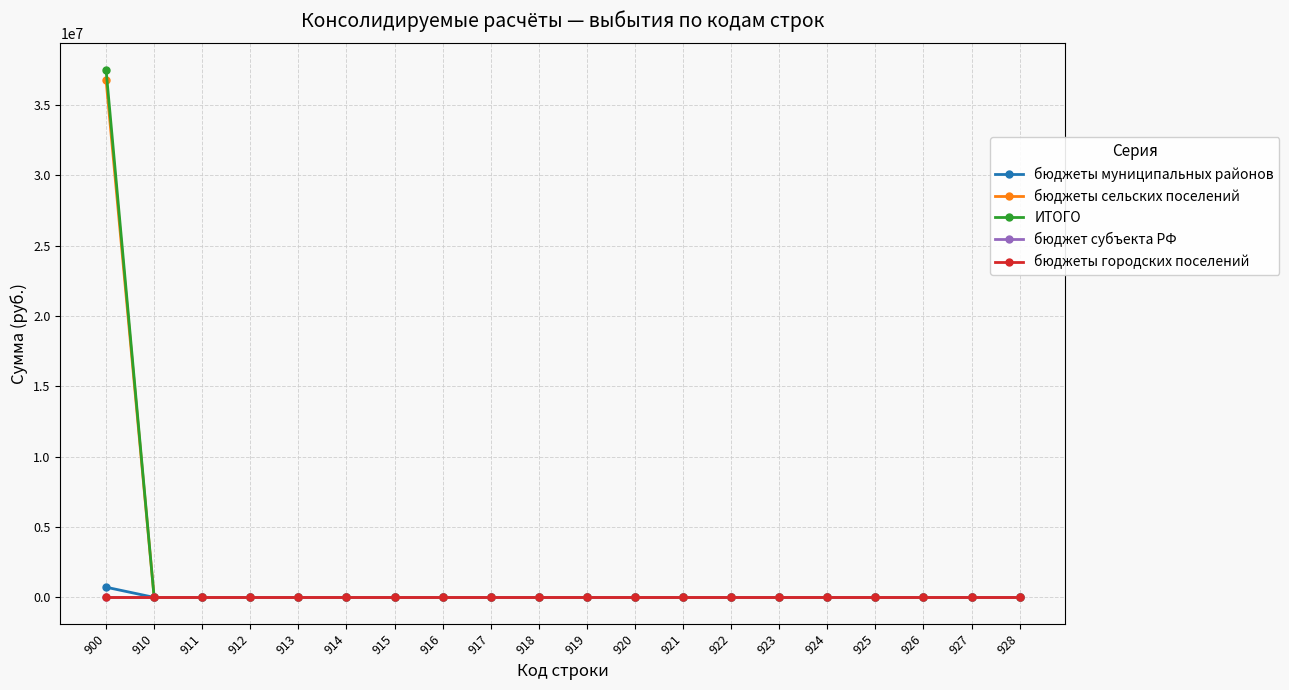

How many series are shown in this chart?

5